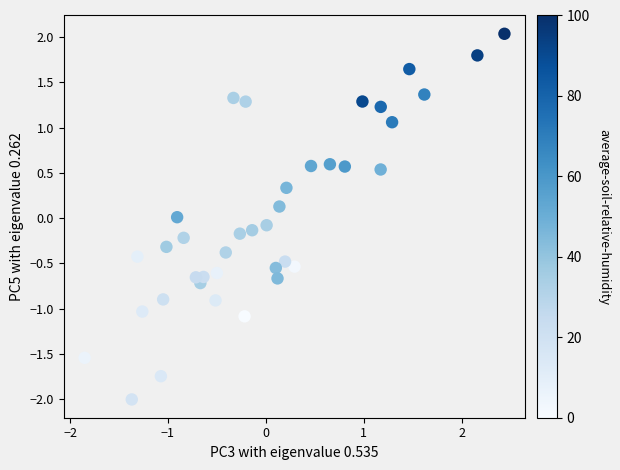

What is the range of Y values (max minus min)?

4.0